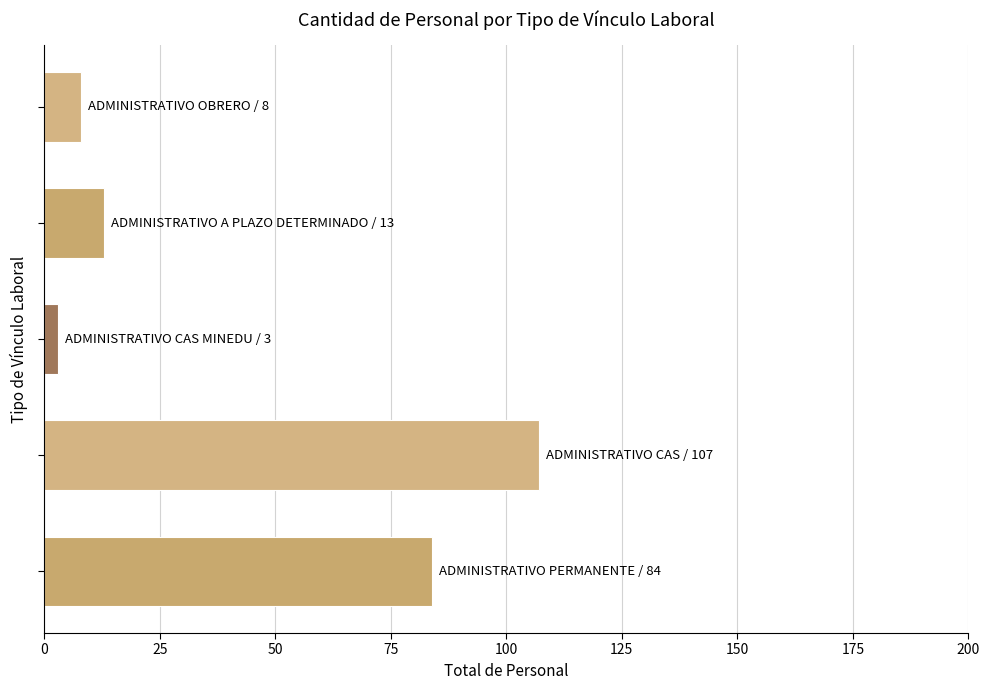

Reading top to bottom, what are all the values shown in this chart?

8	13	3	107	84